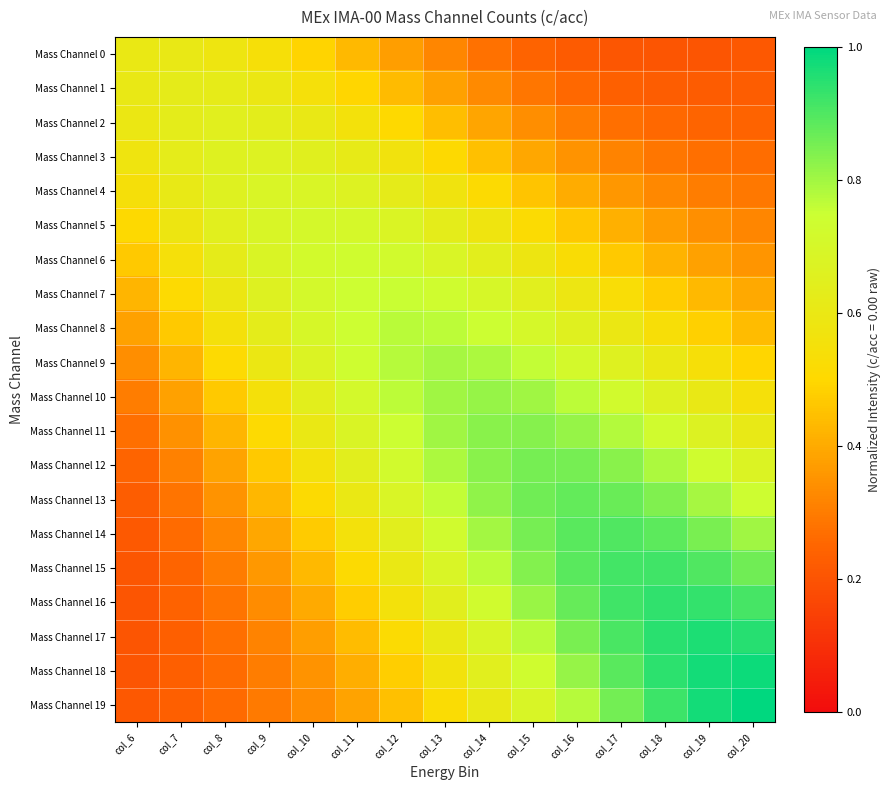

At which category does the chart reach its minimum across all series?

col_18